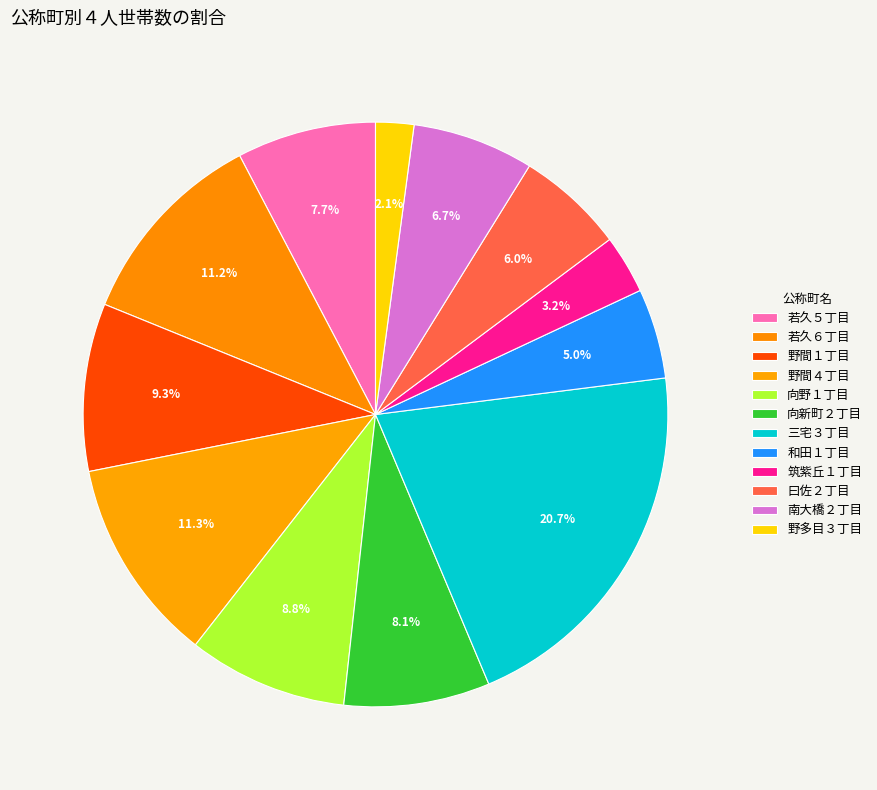

What percentage is the 若久５丁目 slice, to the nearest percent?

8%